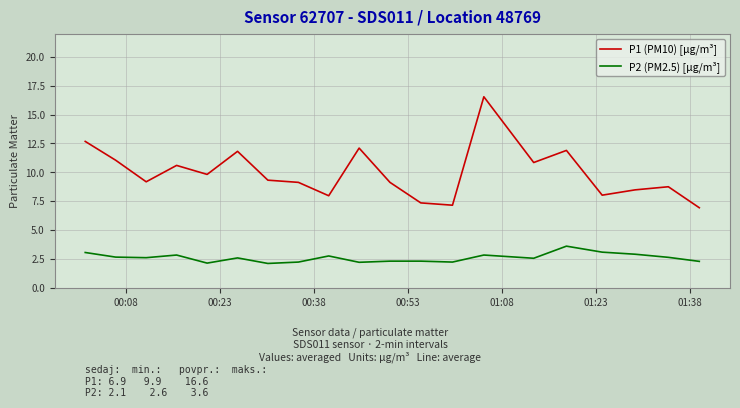

True or false: P2 (PM2.5) [µg/m³] and P1 (PM10) [µg/m³] intersect in this chart.

False